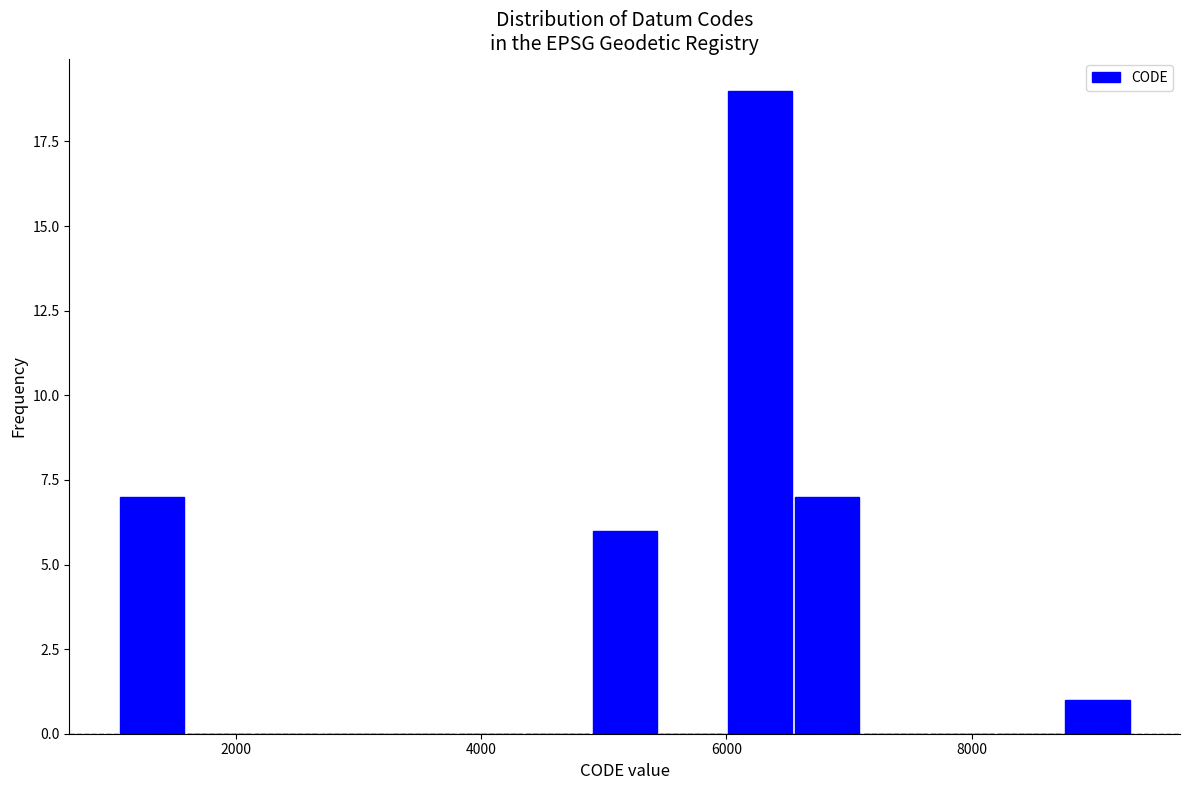

Around what value on the x-axis is the tallest bar? Give the approximate position of its centre, as read against the axis.

6200